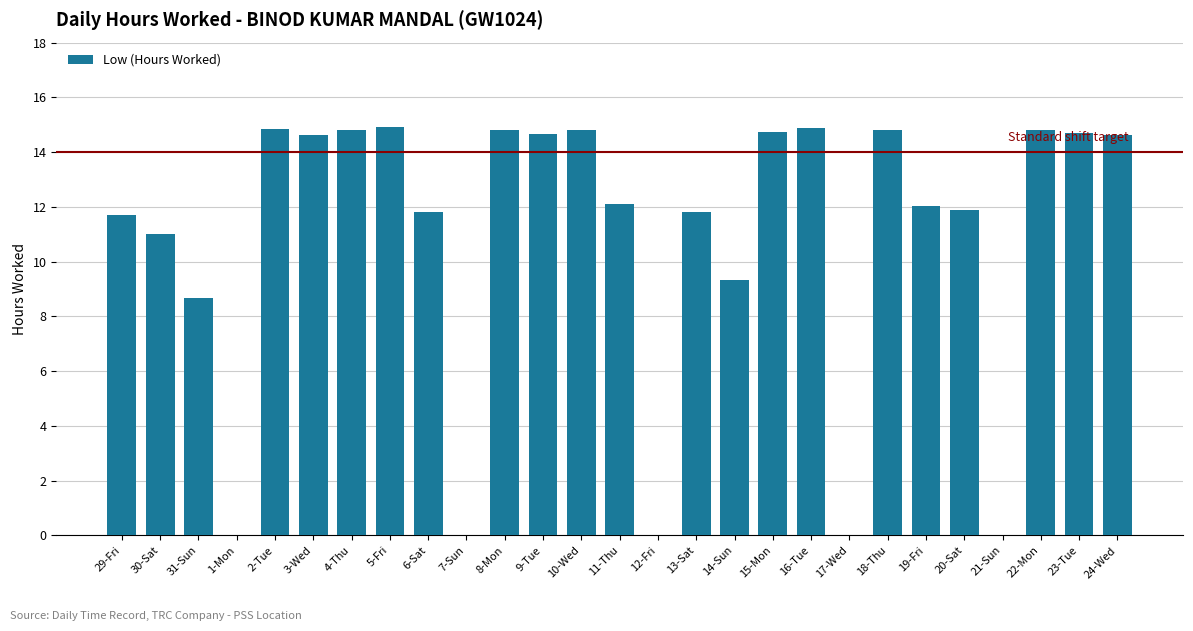

What is the maximum value shown in the chart?

14.9